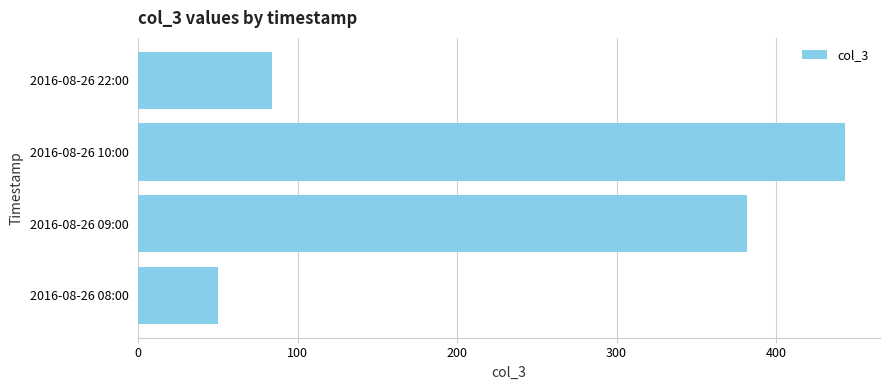

Reading bottom to top, extract all data points from this chart.

50	382	443	84